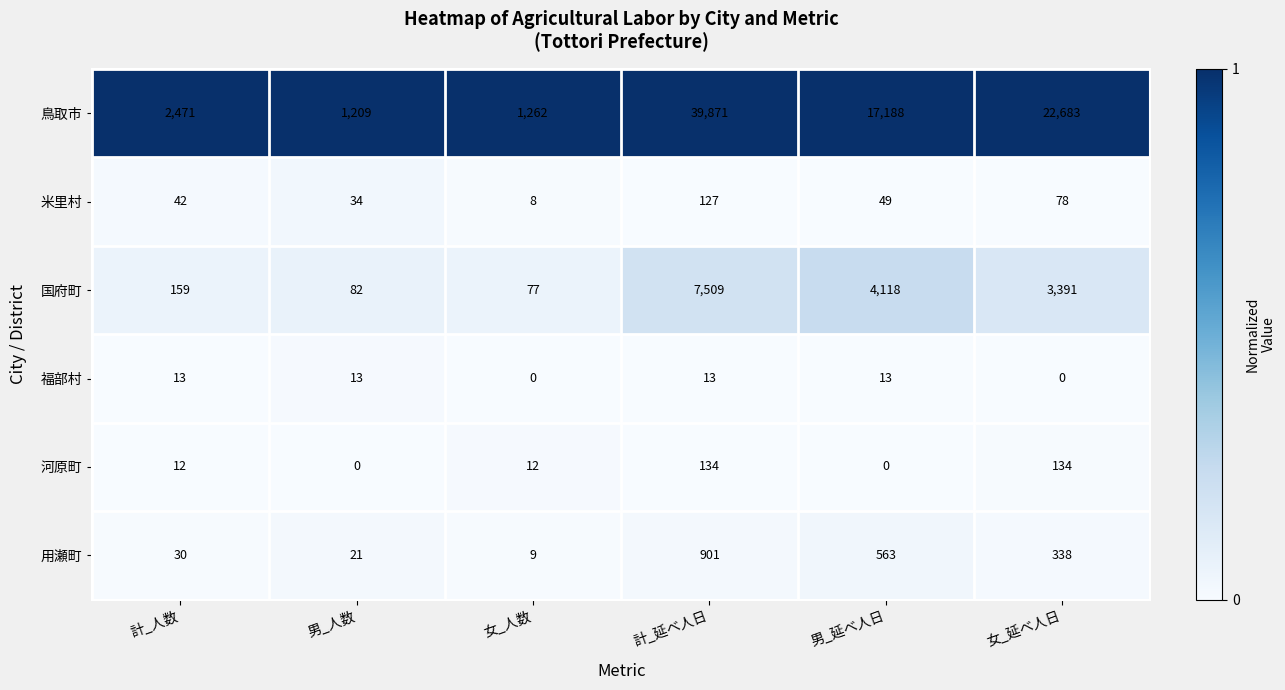

The 国府町 series shows 5090 at 女_延べ人日. True or false?

False